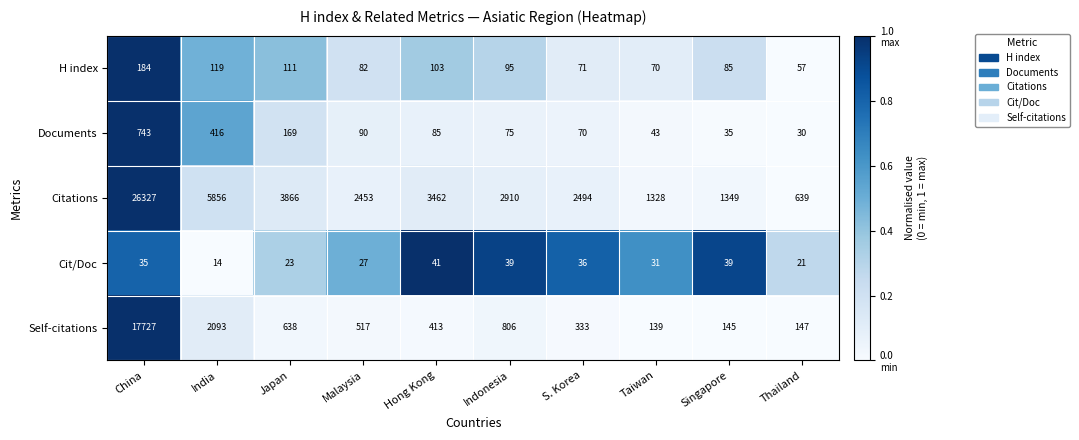

Which series has the largest total across all categories?

Citations